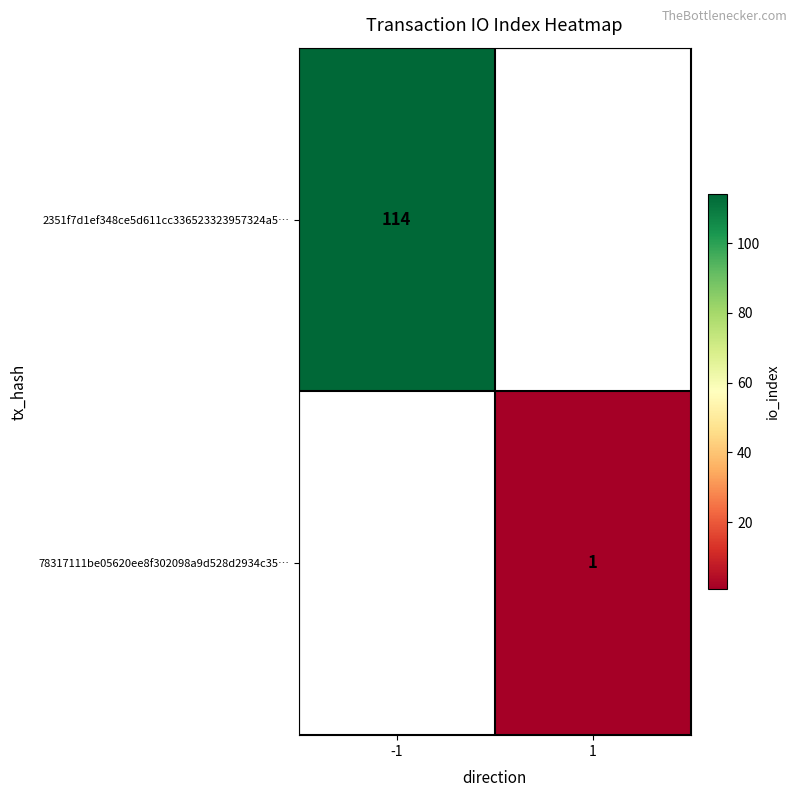

True or false: 78317111be05620ee8f302098a9d528d2934c35… has a value of 0 at 1.

False